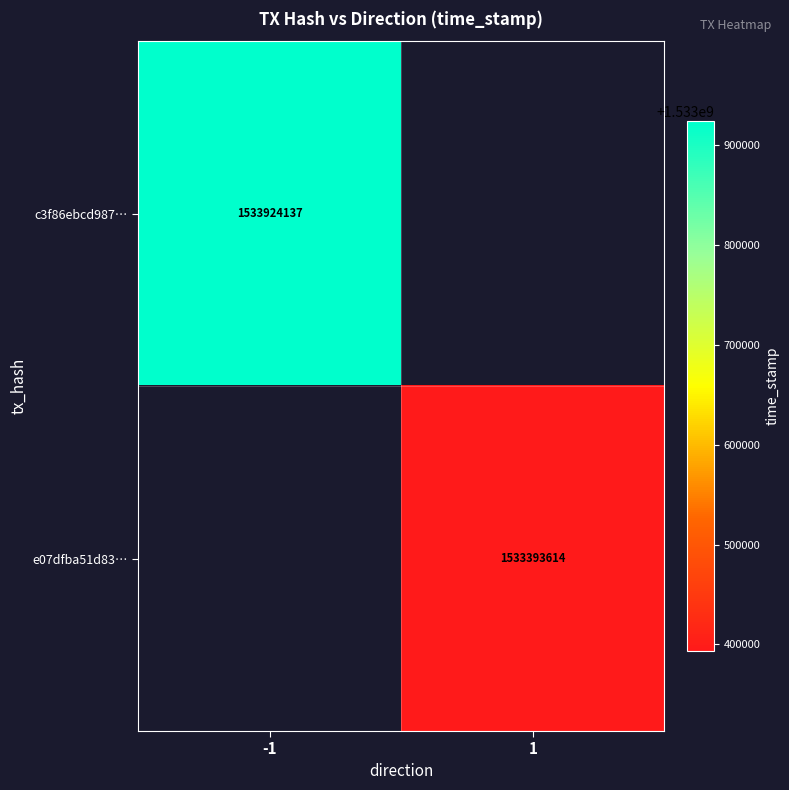

Between 1 and -1, which is larger?

-1